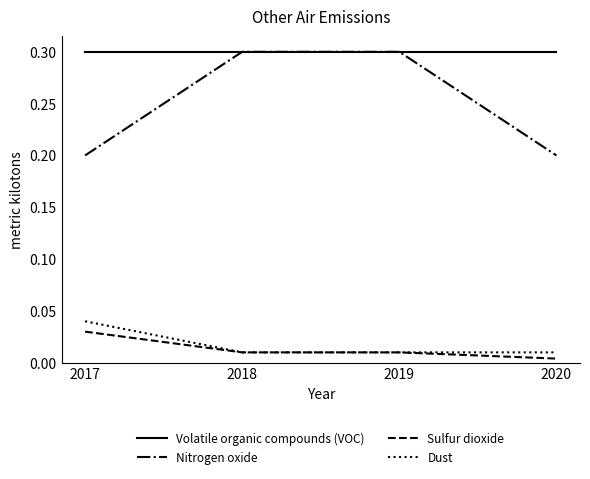

Which series has the widest spread of values?

Nitrogen oxide